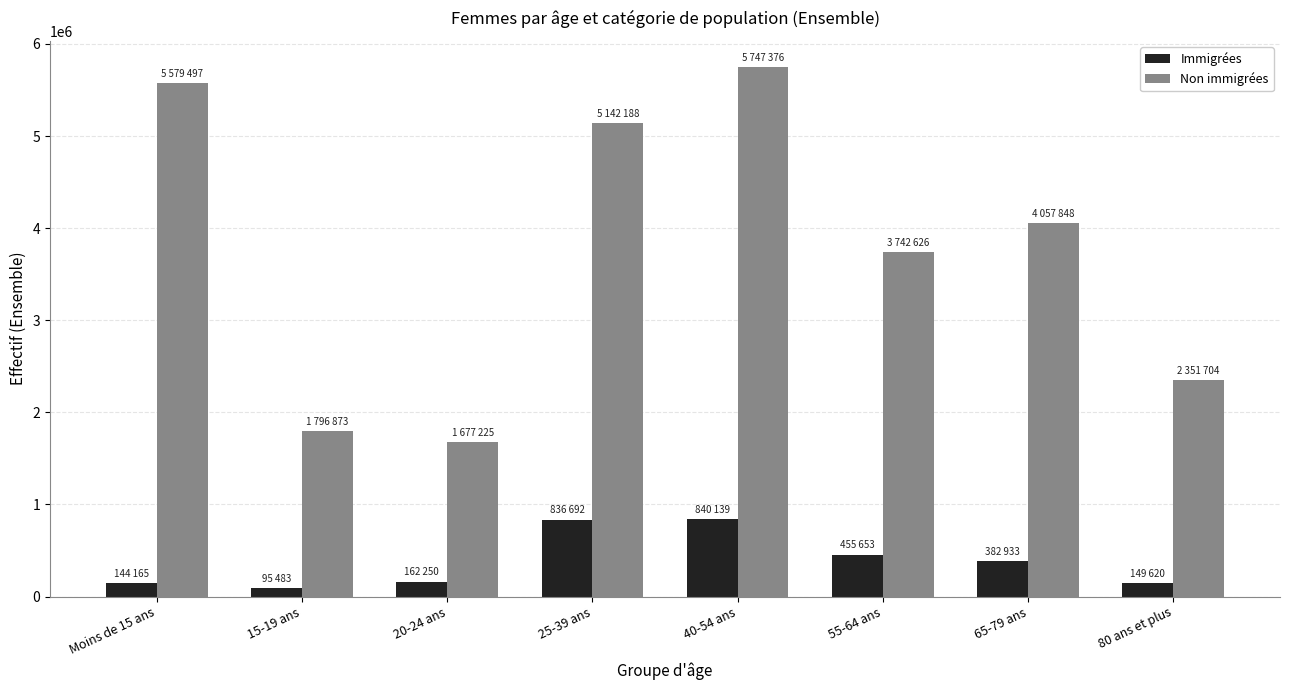

Which series has the widest spread of values?

Non immigrées